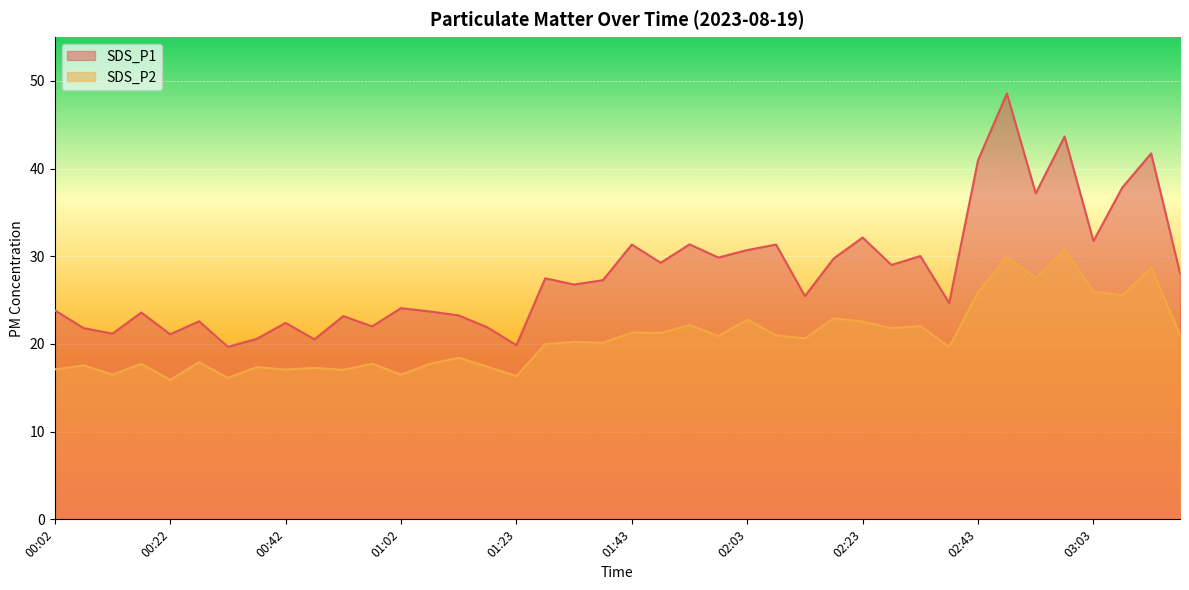

What position from the left is 01:28?

18